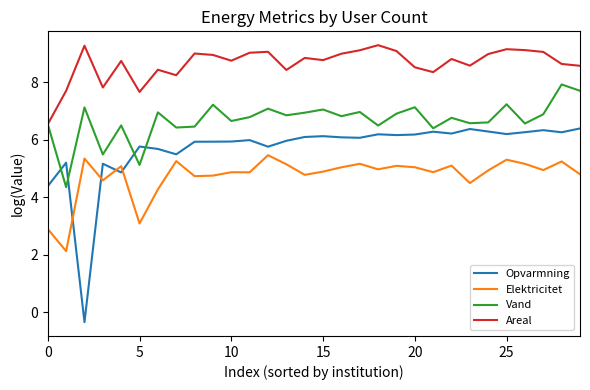

Which series has the largest total across all categories?

Areal